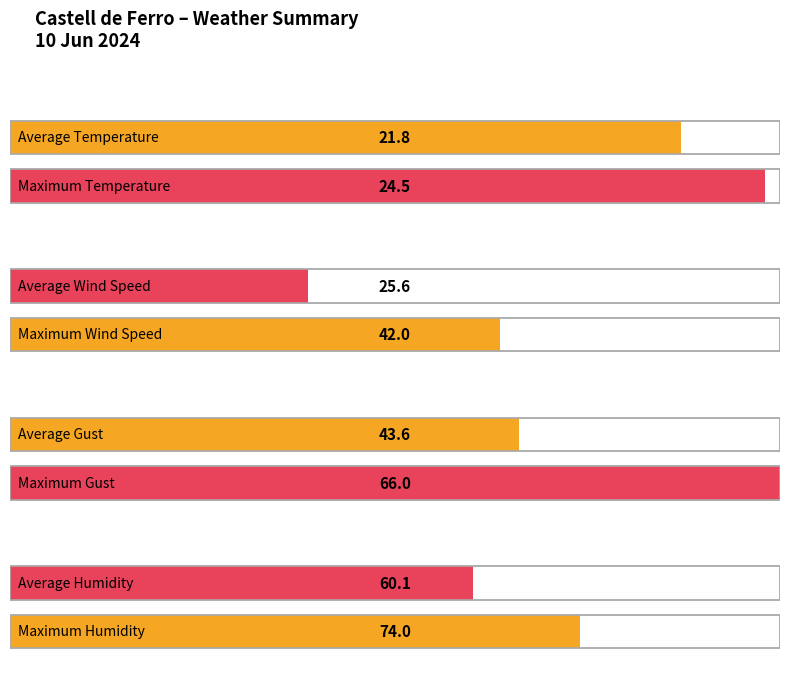

What are all the series names shown in the legend?

Temperature (ºC), Wind Speed (km/h), Gust (km/h), Humidity (%)